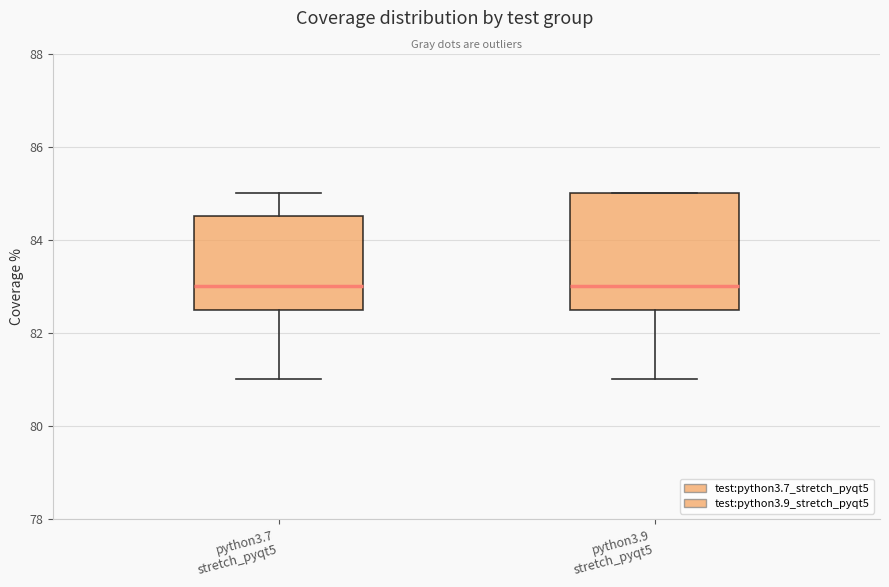

Reading left to right, read every box against the y-axis: the position of its median line, the range the box covers, and the ends of its whiskers. The values are not printed on the chart, so give them approximately, as read against the axis.

python3.7 stretch_pyqt5: median 83.0, box 82.6 to 84.6, whiskers 81.0 to 85.0
python3.9 stretch_pyqt5: median 83.0, box 82.6 to 85.0, whiskers 81.0 to 85.0